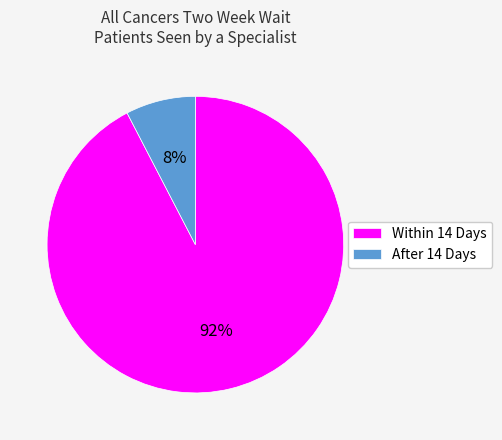

To the nearest percent, what is the average slice percentage?

50%